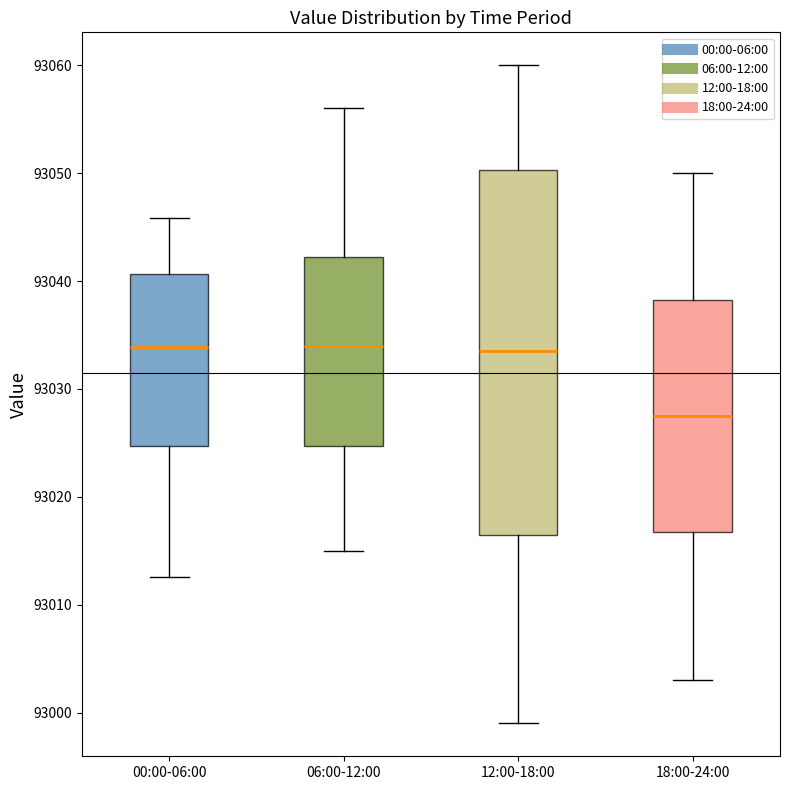

Which box is the tallest, from its lower edge to its upper edge?

12:00-18:00